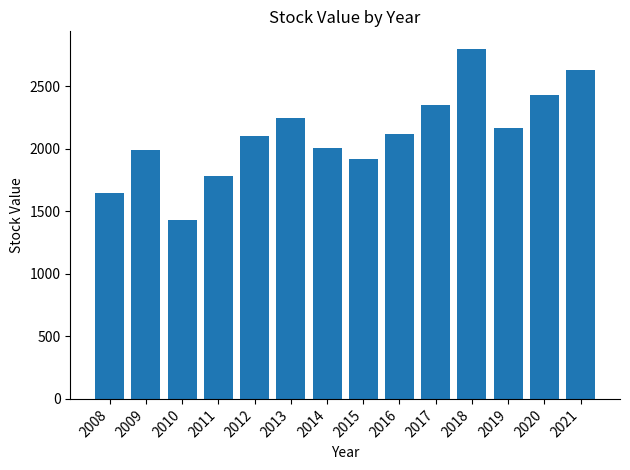

What is the change in value from 2016 to 2019?

+50